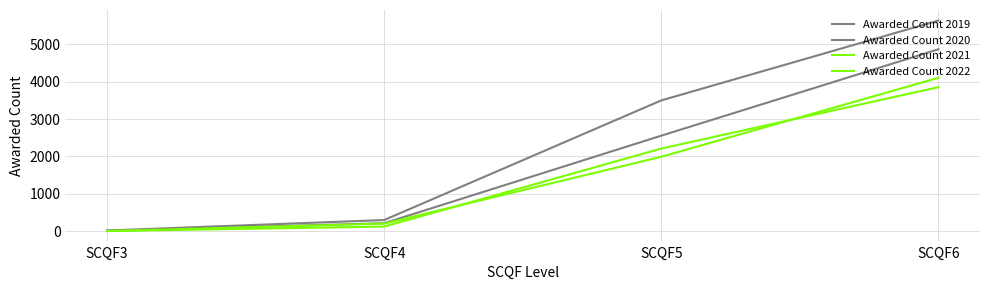

Where is Awarded Count 2020 nearest to the value 2437?

SCQF5